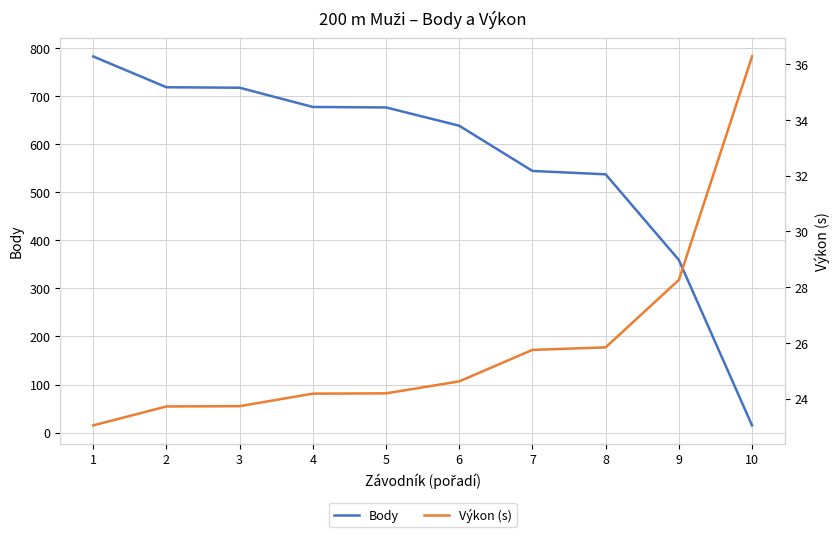

Reading left to right, transcribe all the data shown in this chart.

Body: 782.0	718.0	717.0	677.0	676.0	638.0	544.0	537.0	359.0	15.0
Výkon (s): 23.0	23.7	23.7	24.2	24.2	24.6	25.8	25.8	28.3	36.3